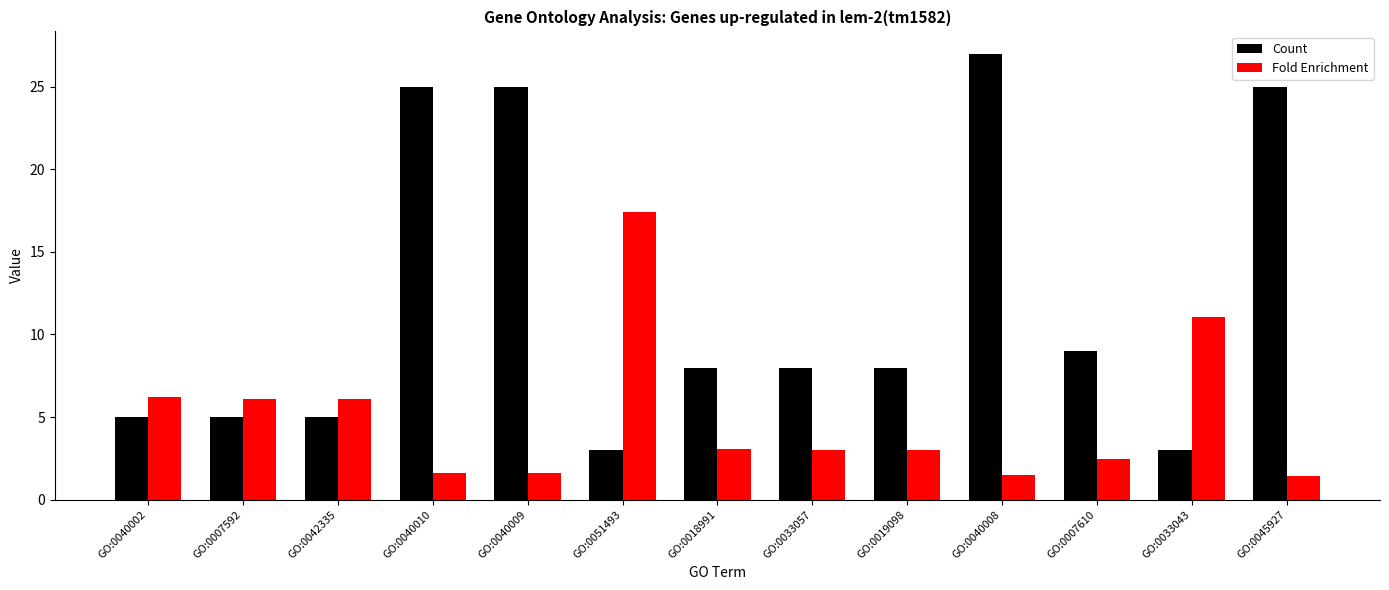

Rank the series by their maximum value, from highest to lowest.

Count, Fold Enrichment